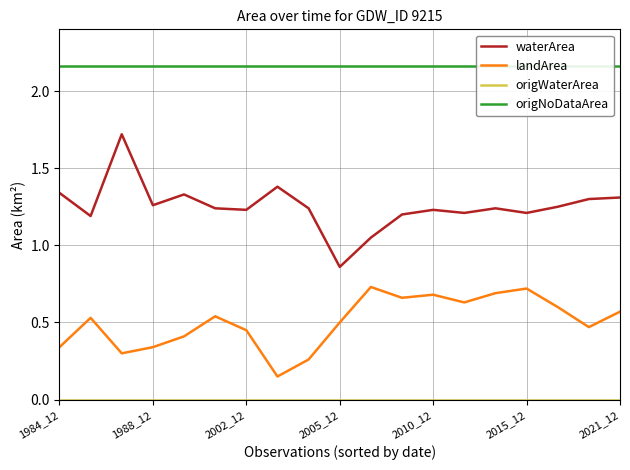

True or false: landArea and waterArea cross at least once.

False